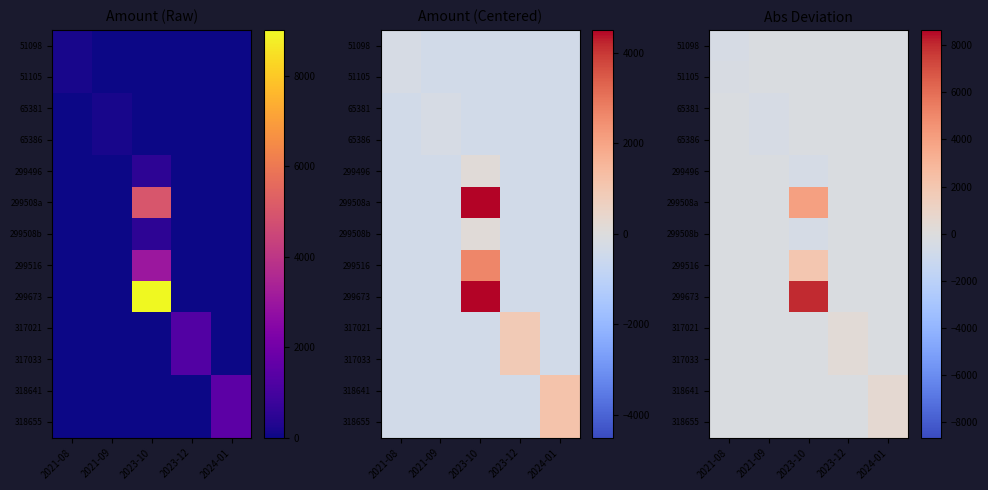

What is the difference between the maximum and minimum values in the 318641 series?

755.2